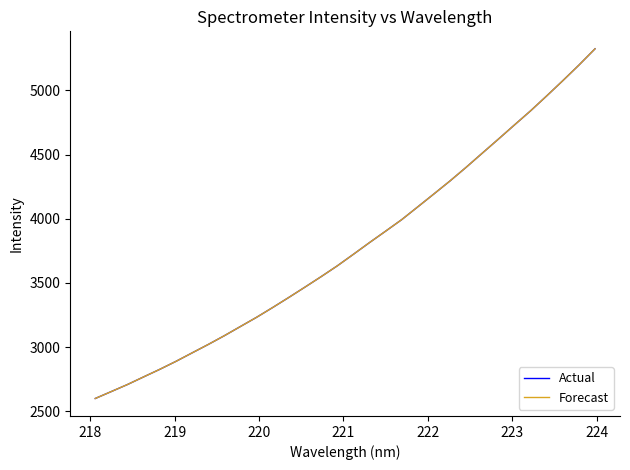

Which series has the largest total across all categories?

Actual